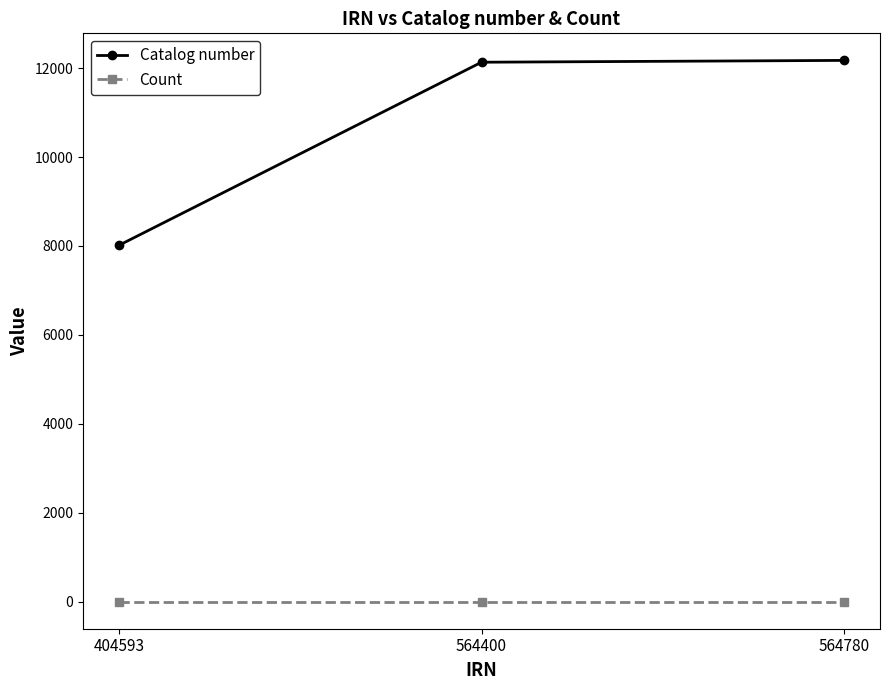

Is the value of Catalog number at 564780 greater than the value of Count at 564780?

Yes